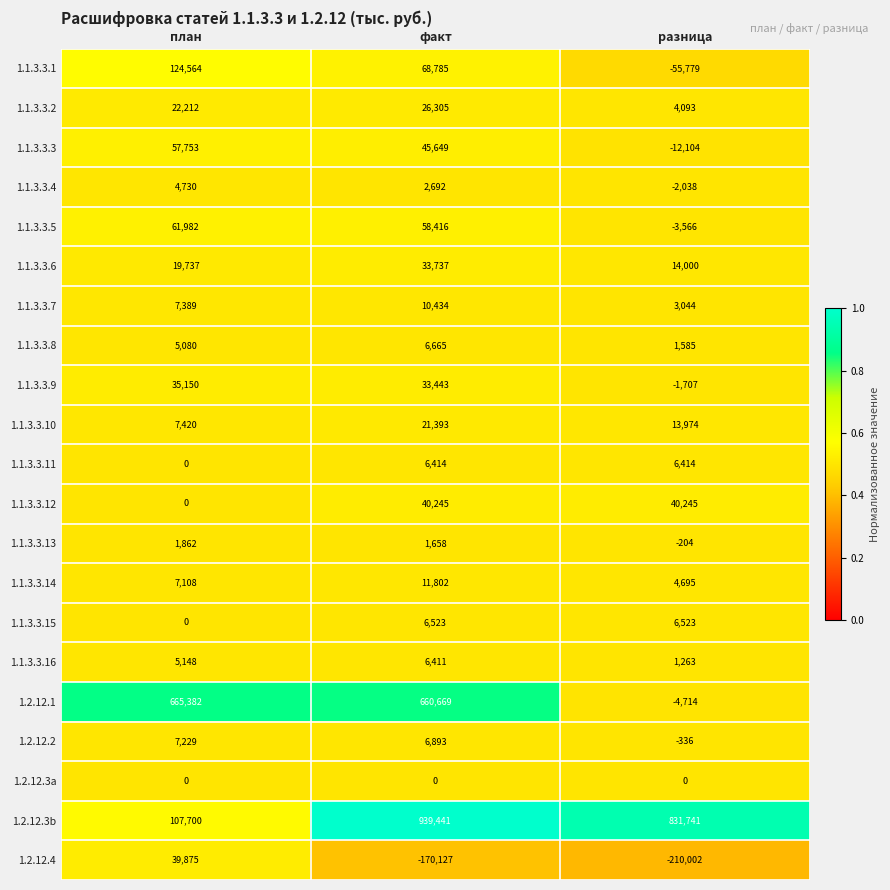

Read the 1.1.3.3.13 value at план, to the nearest 100.

1900